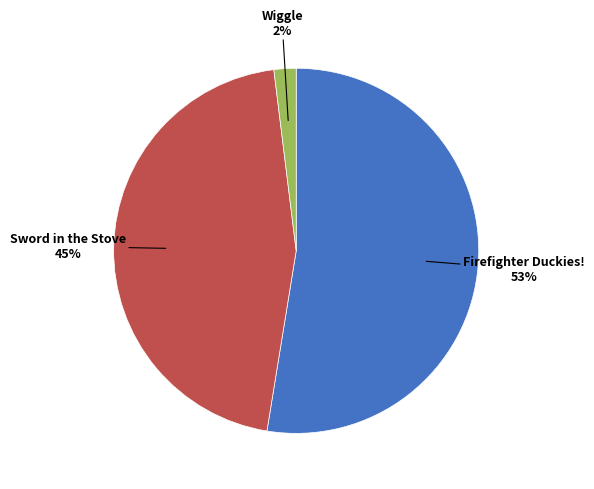

Combined, do Sword in the Stove and Firefighter Duckies! account for over 50%?

Yes